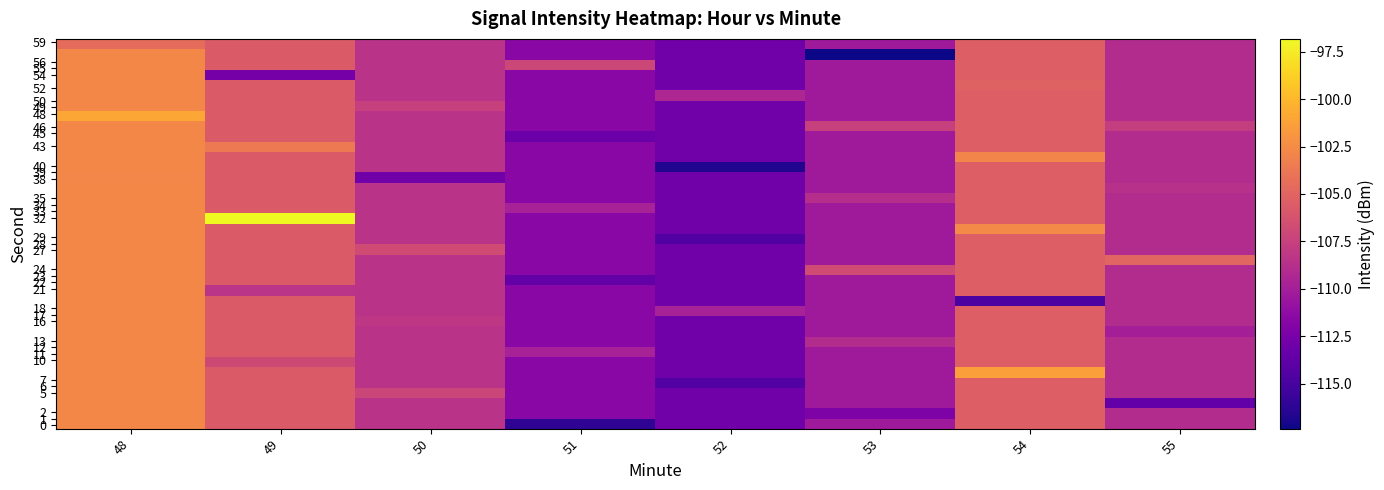

What is the total value across all series at 52?

-4291.6